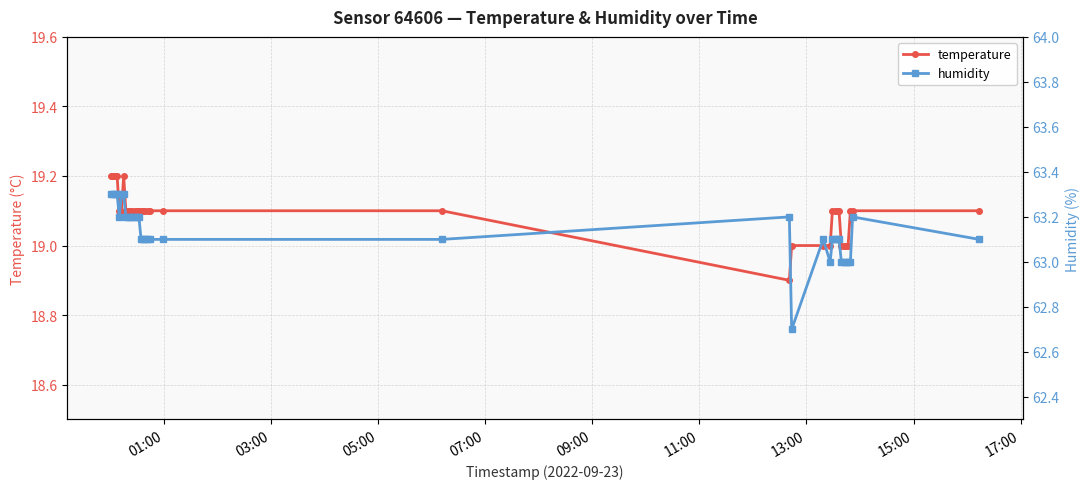

What is the maximum value for temperature?

19.2